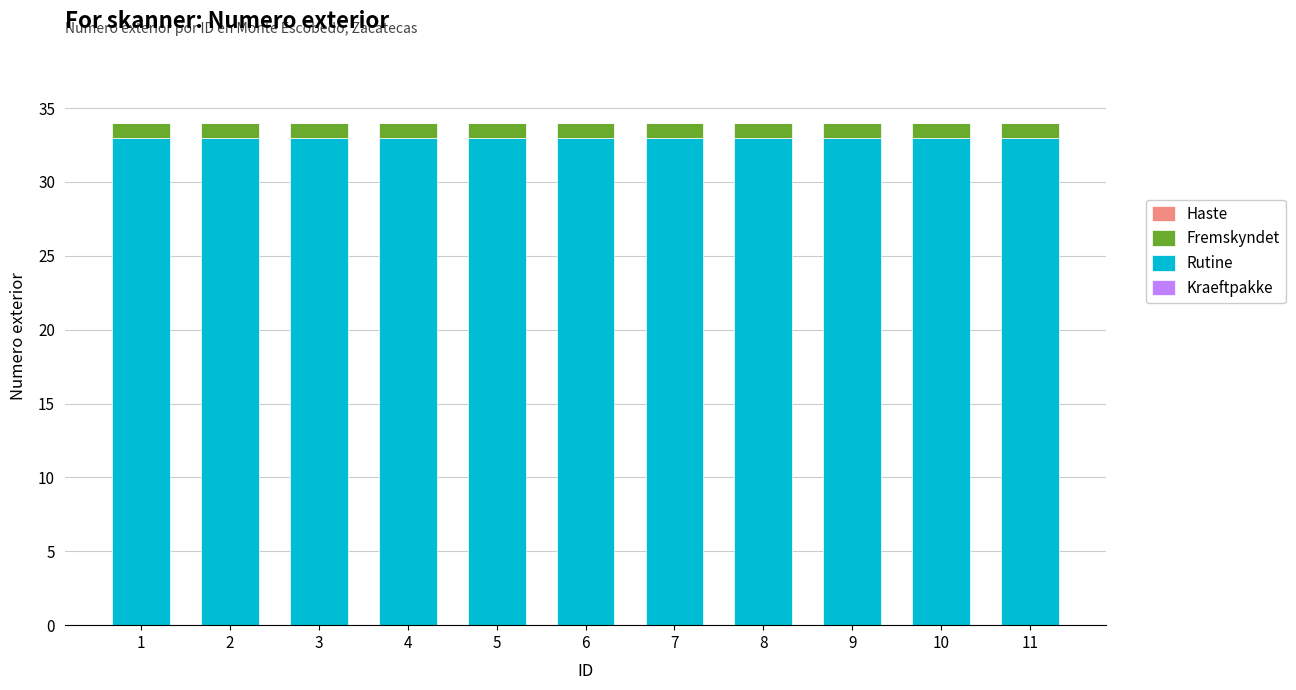

What is the total value across all series at 8?

34